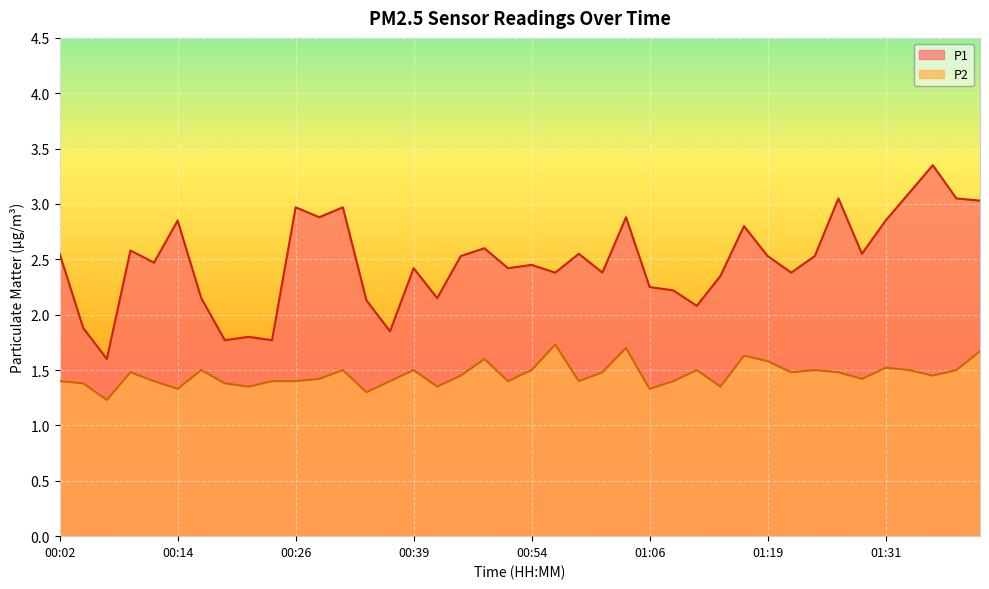

True or false: P1 and P2 cross at least once.

False